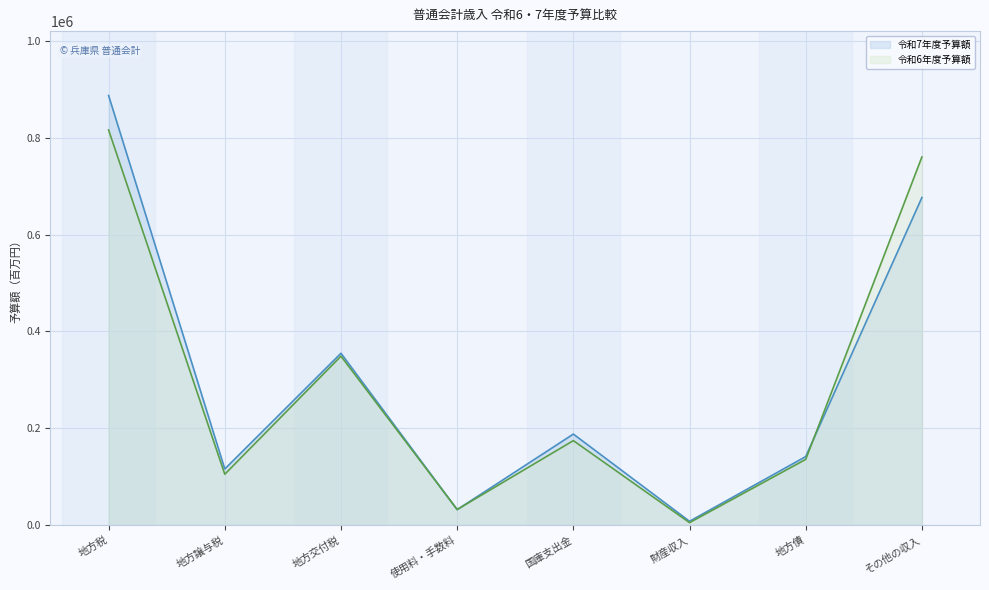

List the series in order of their peak value, lowest first.

令和6年度予算額, 令和7年度予算額